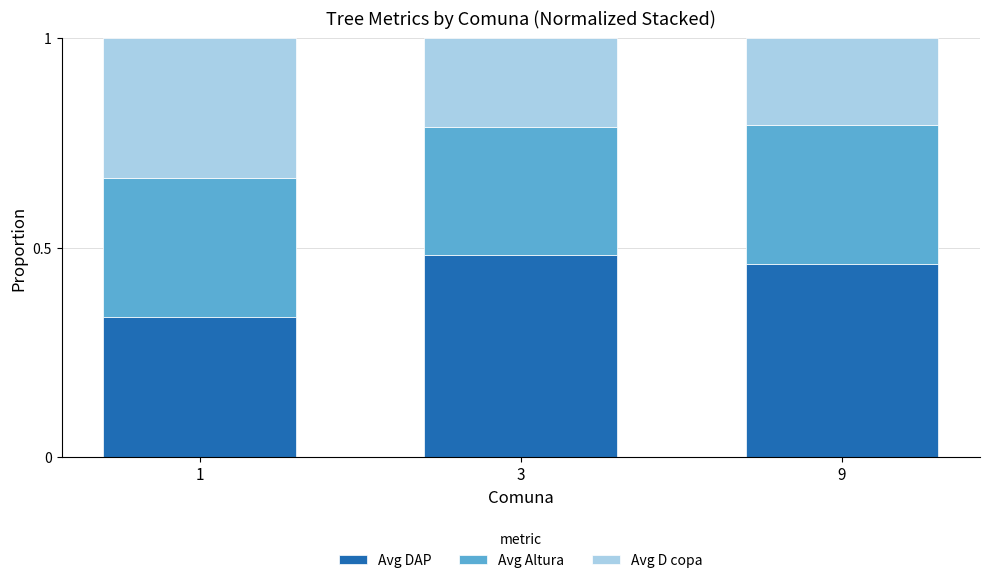

The value of Avg DAP at 1 is 0.5. True or false?

False